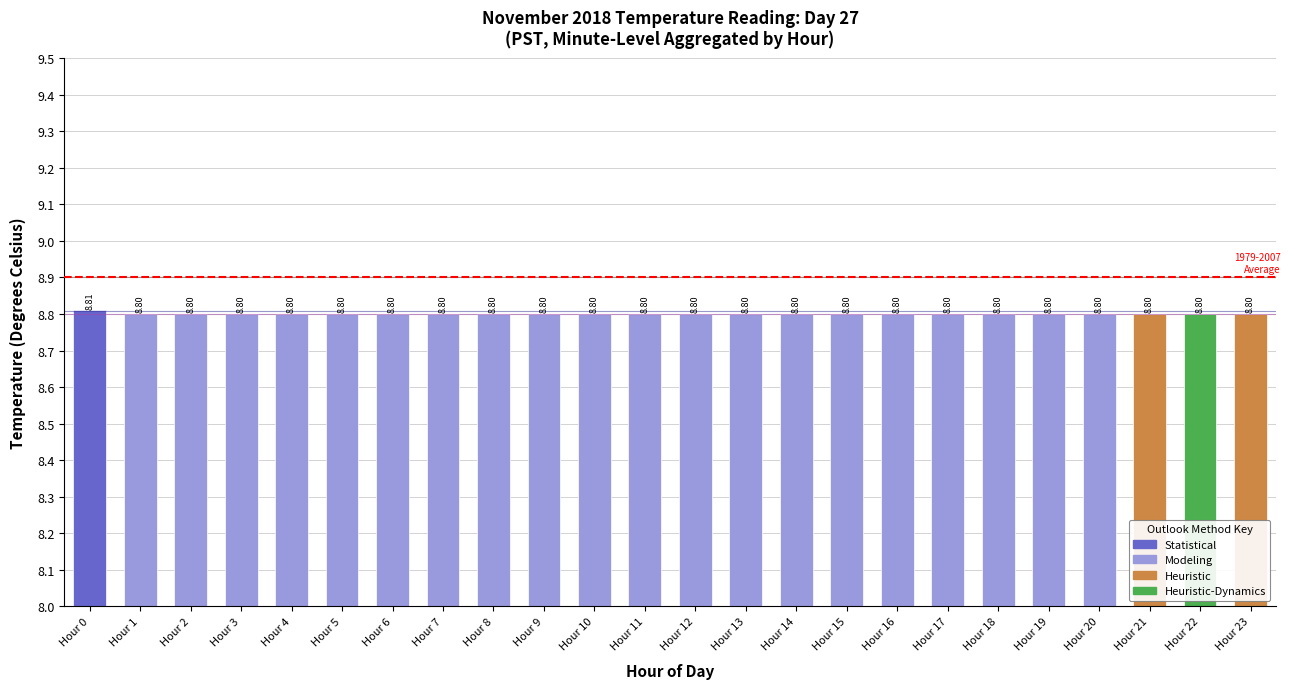

What is the greatest value displayed?

8.8